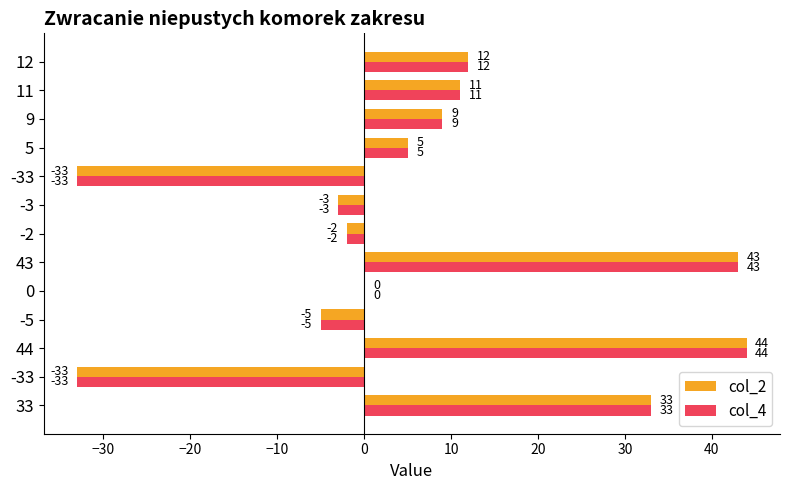

What is the minimum value for col_4?

-33